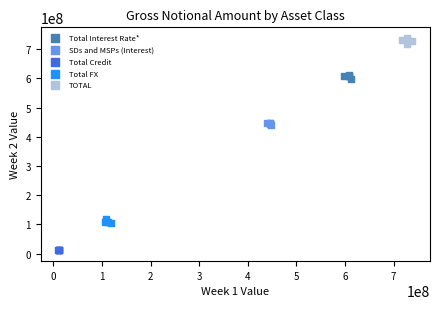

Which series contains the lowest Y value?

Total Credit